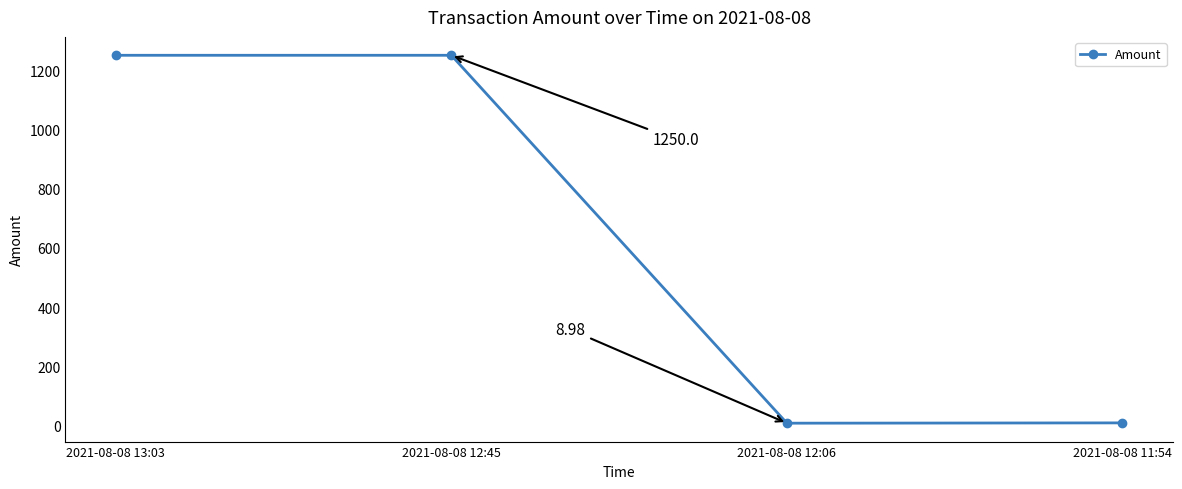

Which label corresponds to the largest value in the chart?

2021-08-08 12:45